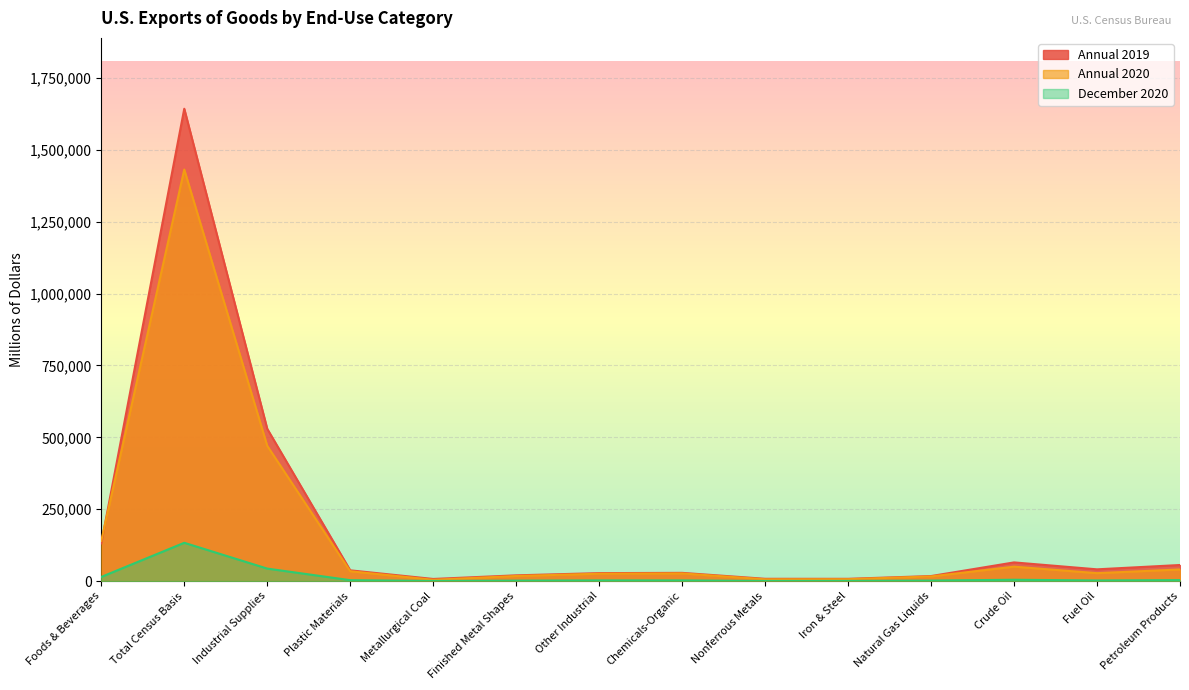

How many interior local valleys does the Annual 2019 series have?

3